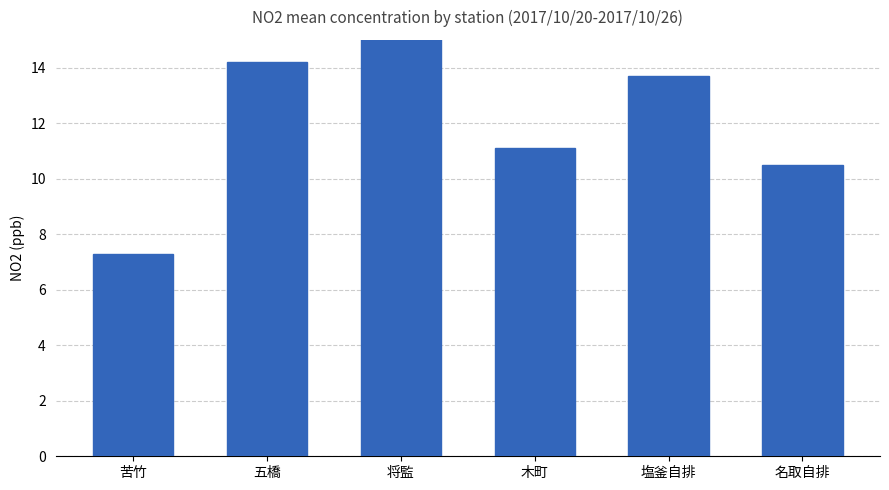

List the labels in order of value, smallest first.

苦竹, 名取自排, 木町, 塩釜自排, 五橋, 将監